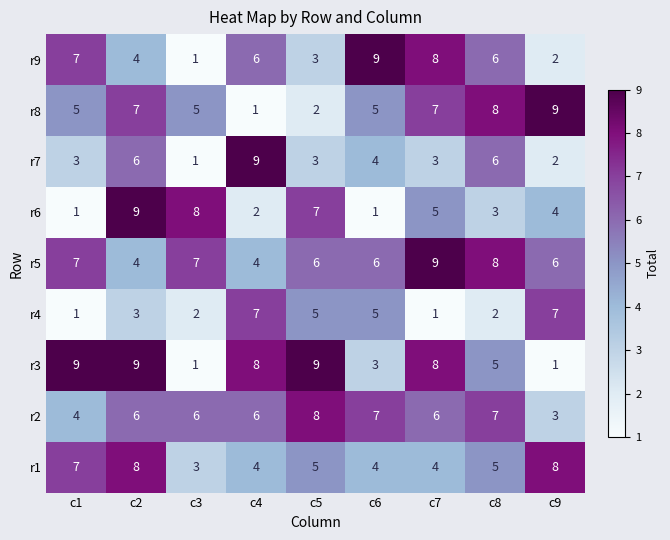

Read the r5 value at c9.

6